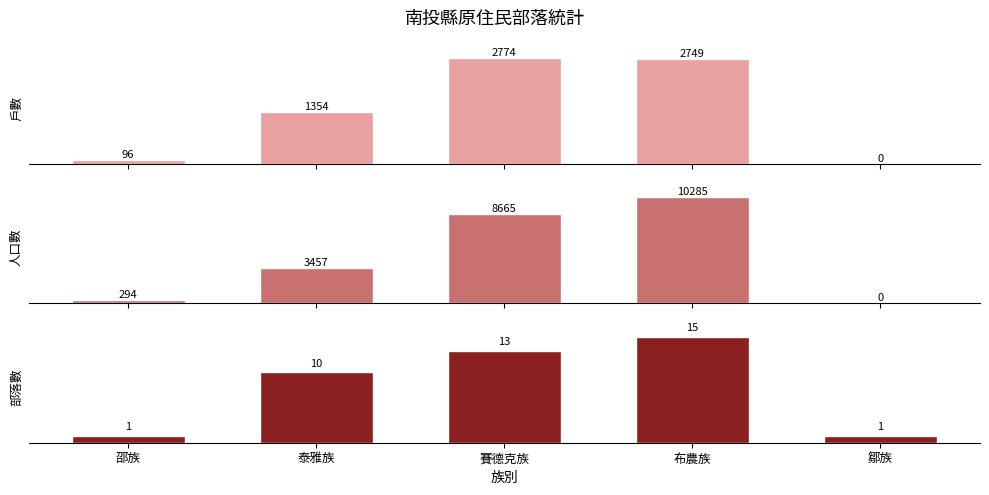

At how many categories does at least one series exceed 4149?

2